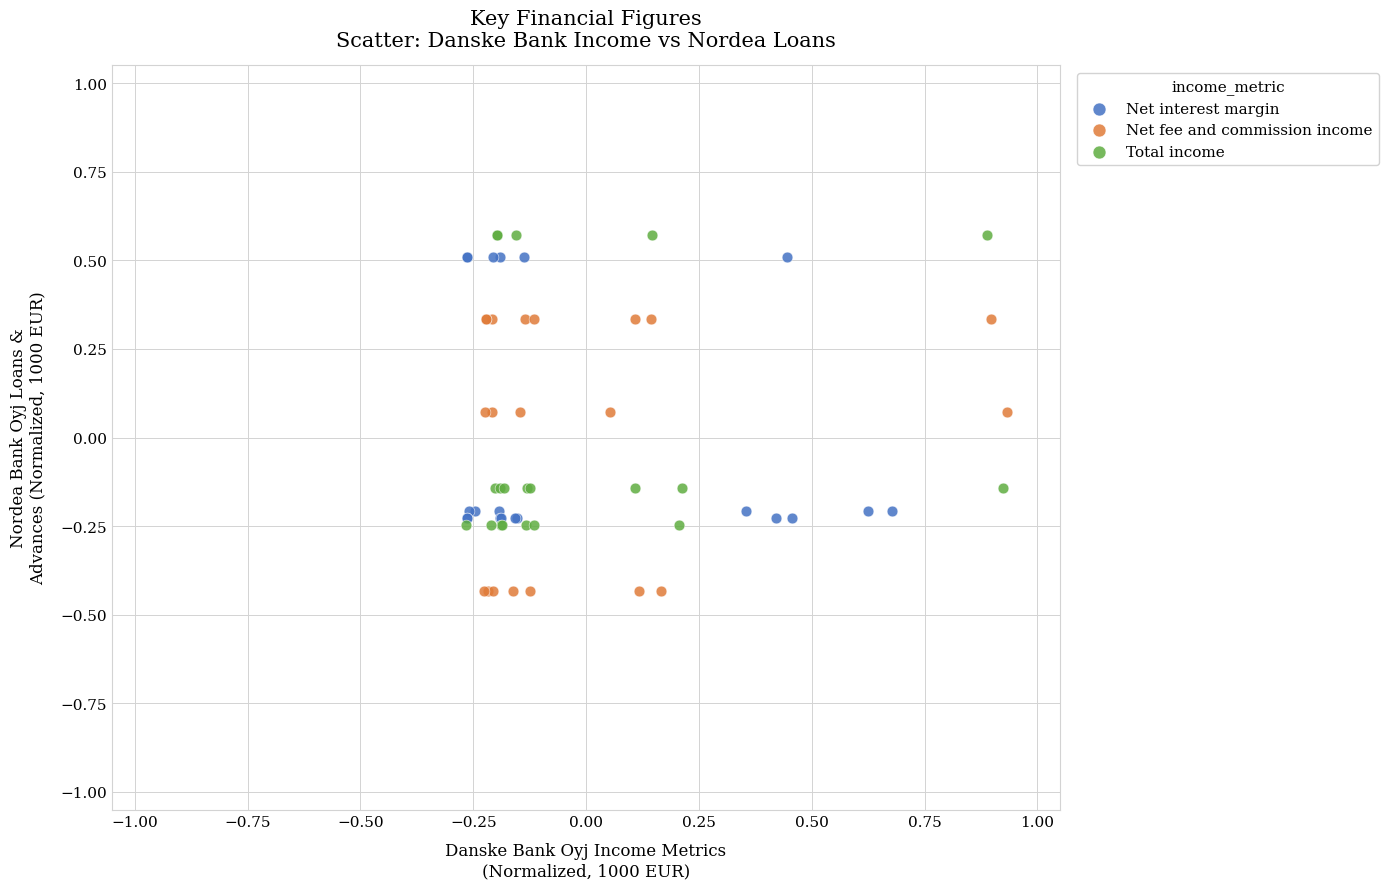

Which series reaches the minimum Y coordinate?

Net fee and commission income